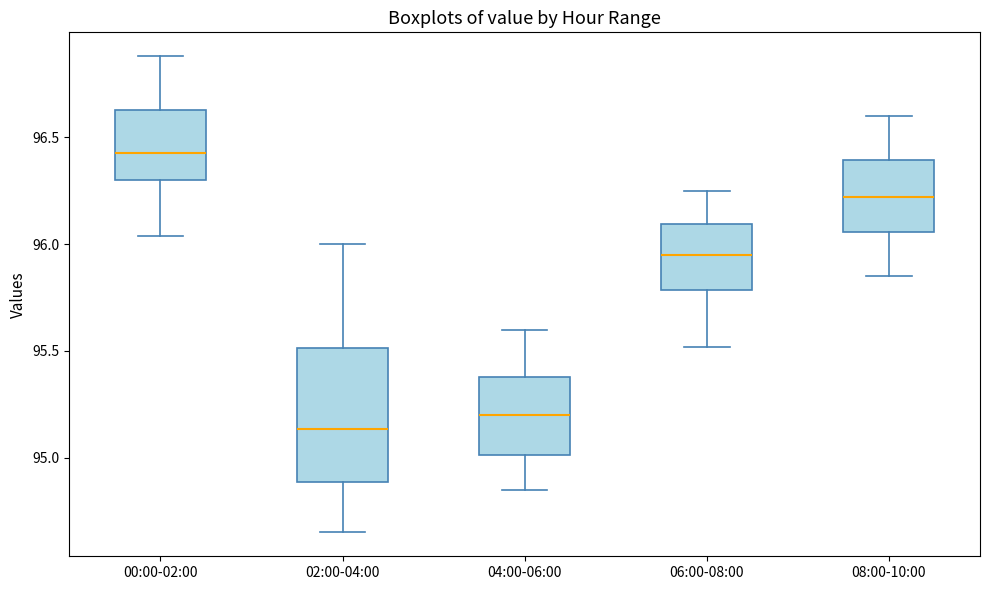

Reading left to right, transcribe this box plot: for each box, give where its median line is, the range the box spans, and where its two whiskers end, as read against the y-axis. The values are not printed on the chart, so give them approximately, as read against the axis.

00:00-02:00: median 96.45, box 96.30 to 96.65, whiskers 96.05 to 96.90
02:00-04:00: median 95.15, box 94.90 to 95.50, whiskers 94.65 to 96.00
04:00-06:00: median 95.20, box 95.00 to 95.40, whiskers 94.85 to 95.60
06:00-08:00: median 95.95, box 95.80 to 96.10, whiskers 95.50 to 96.25
08:00-10:00: median 96.20, box 96.05 to 96.40, whiskers 95.85 to 96.60